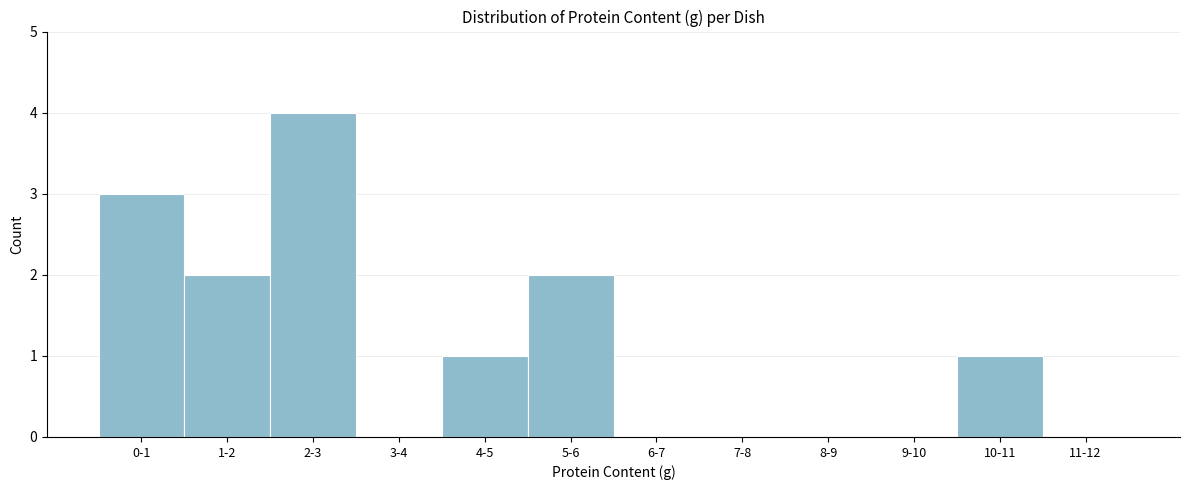

Reading left to right, transcribe all the data shown in this chart.

0-1=3	1-2=2	2-3=4	3-4=0	4-5=1	5-6=2	6-7=0	7-8=0	8-9=0	9-10=0	10-11=1	11-12=0